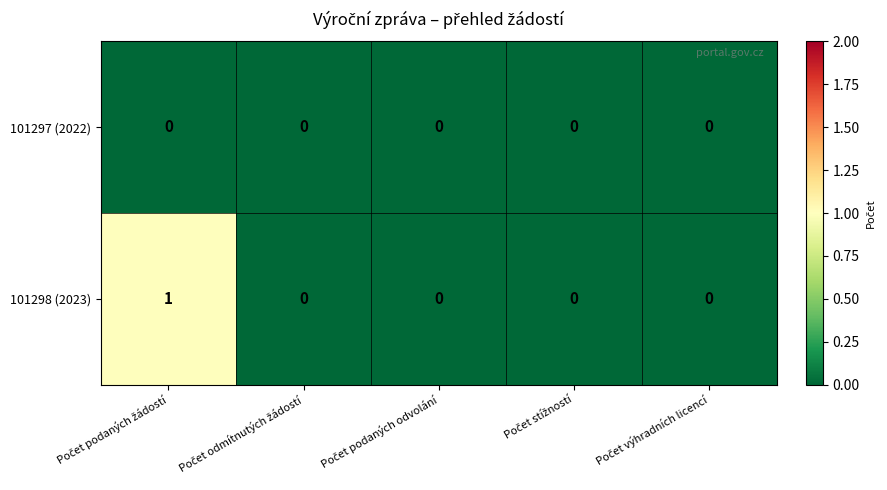

Which series has the largest total across all categories?

101298 (2023)